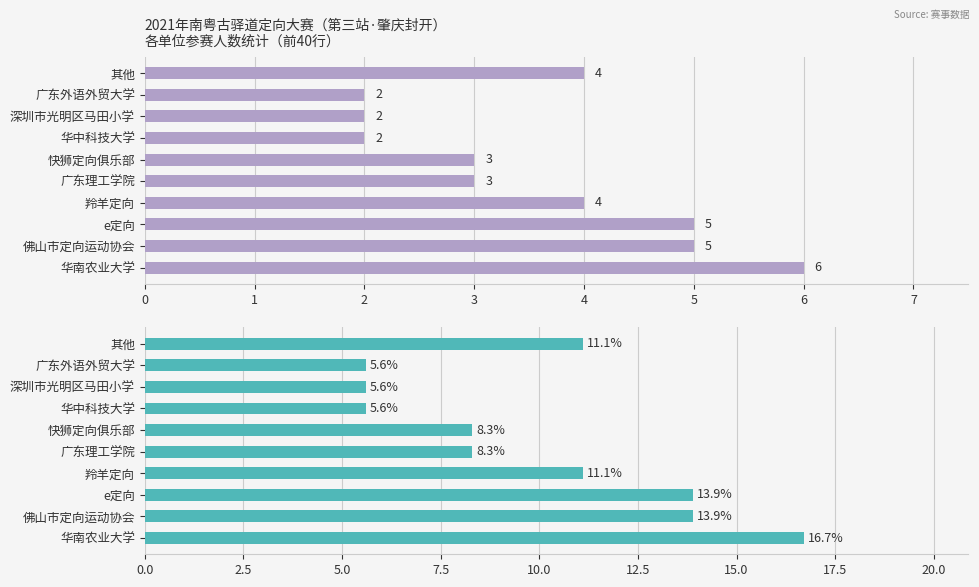

Rank the series at 广东理工学院 from highest to lowest value.

参赛占比(%), 参赛人数